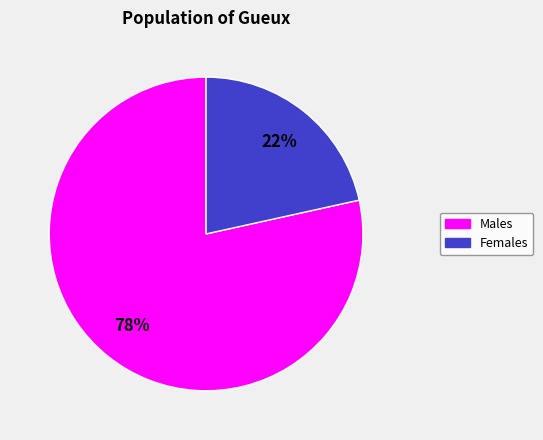

Is there a majority slice in this chart?

Yes